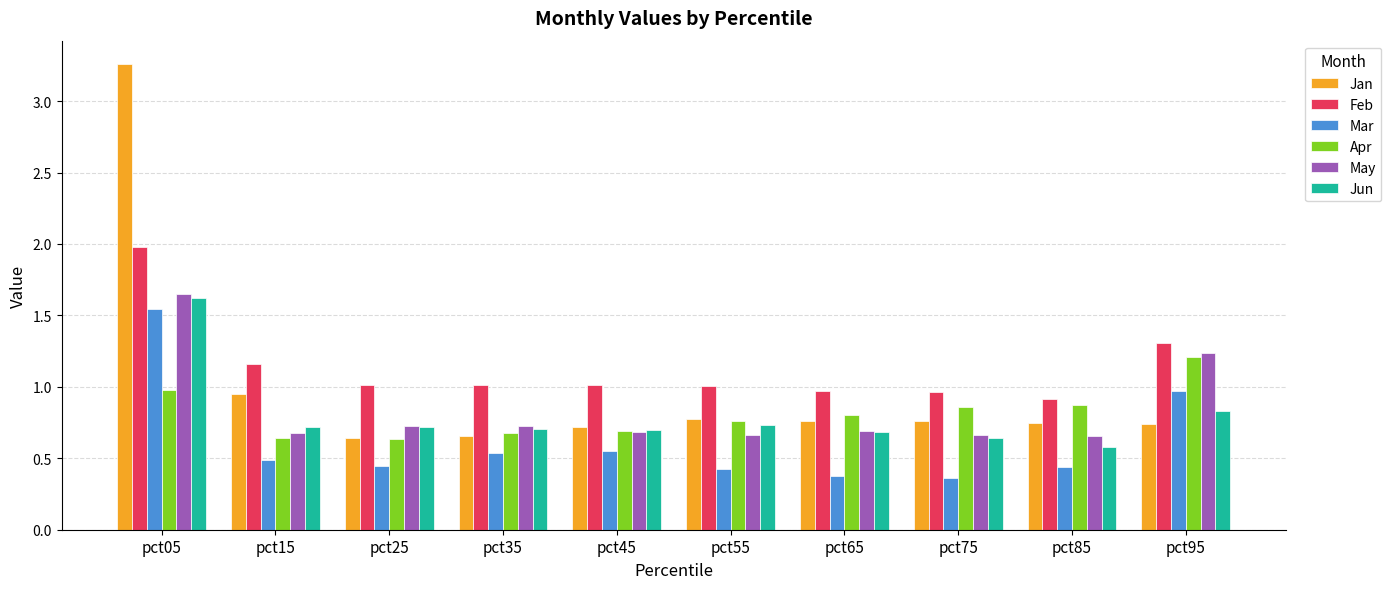

How many groups of bars are there?

10